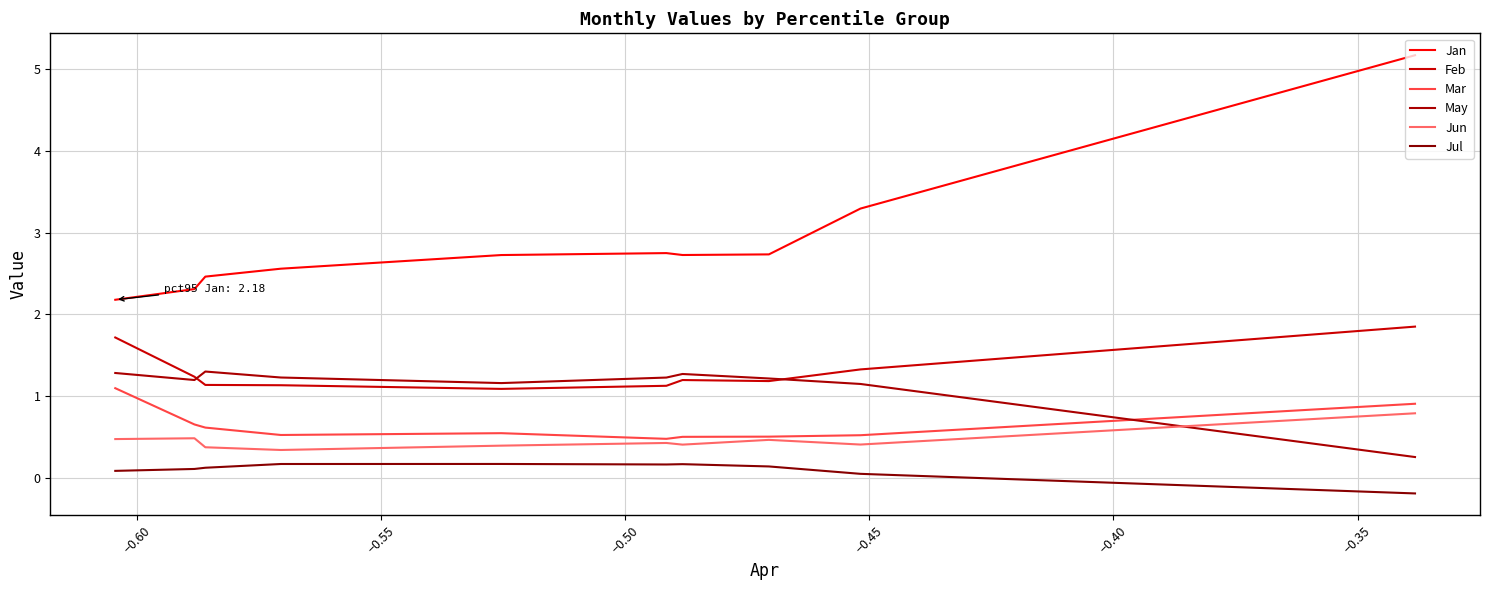

What are all the series names shown in the legend?

Jan, Feb, Mar, May, Jun, Jul